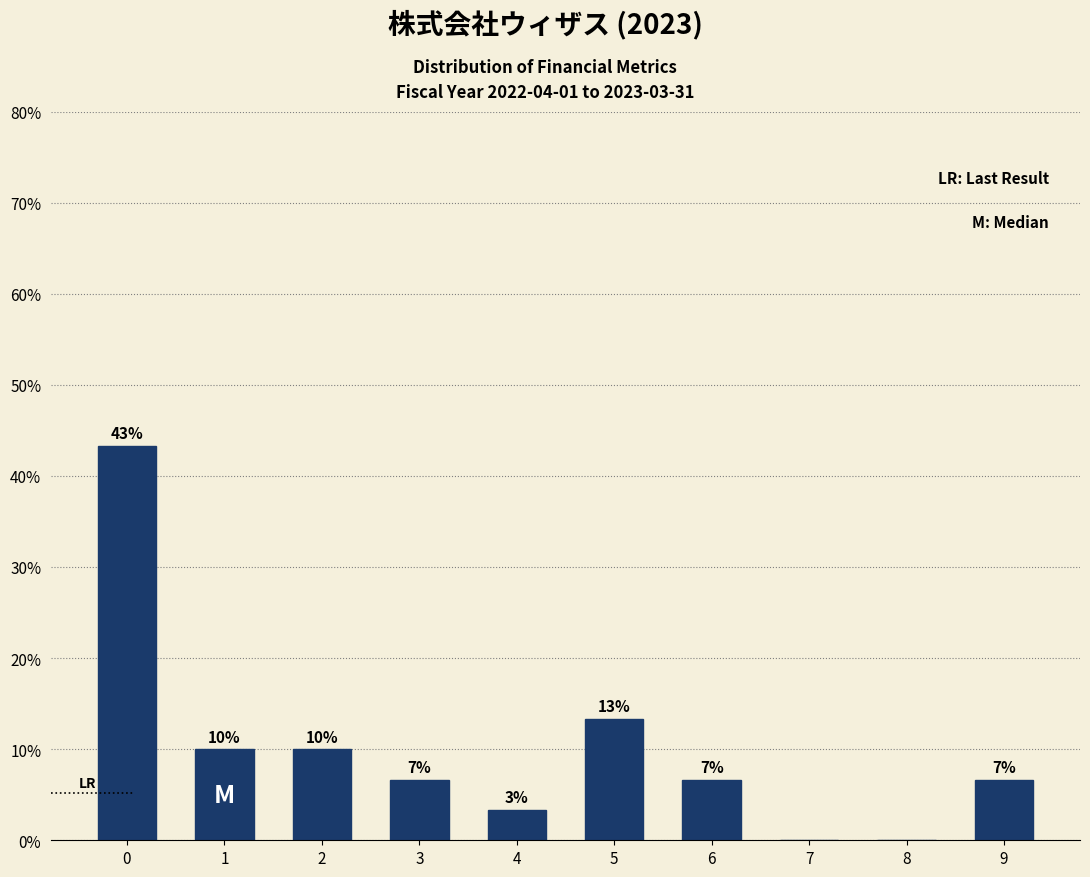

Are the bars horizontal?

No